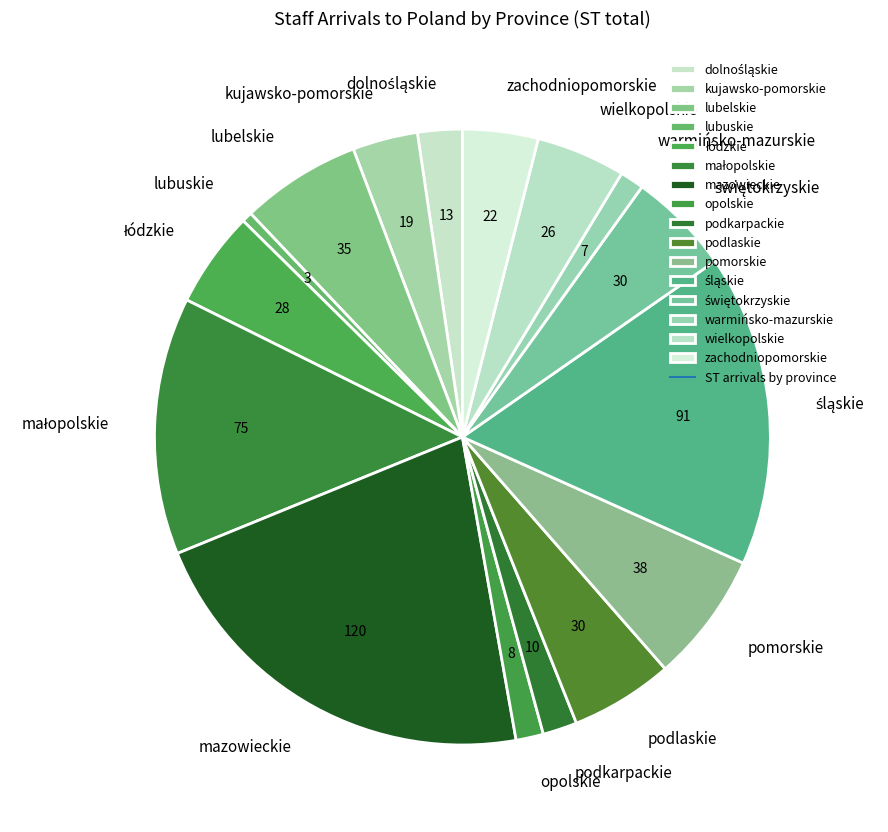

True or false: podlaskie accounts for 5% of the total.

True